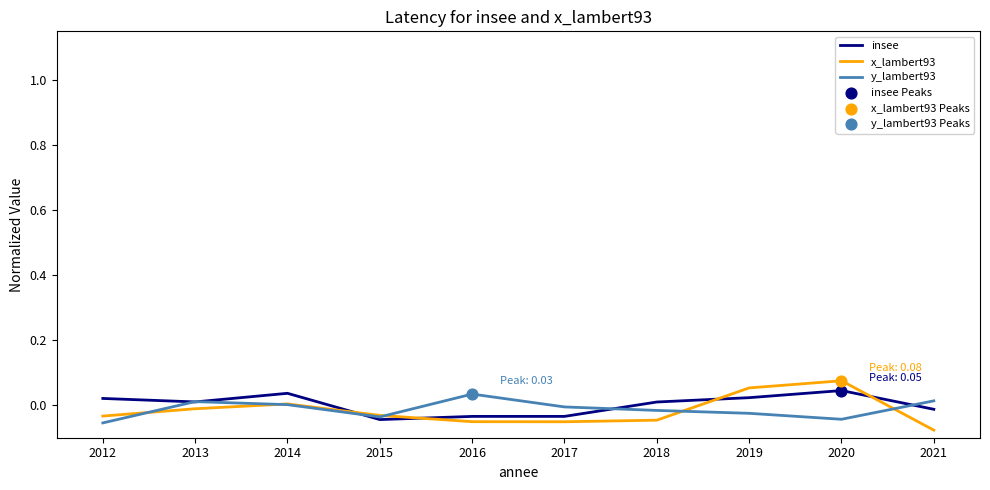

True or false: x_lambert93 has a value of 0.0 at 2020.

False